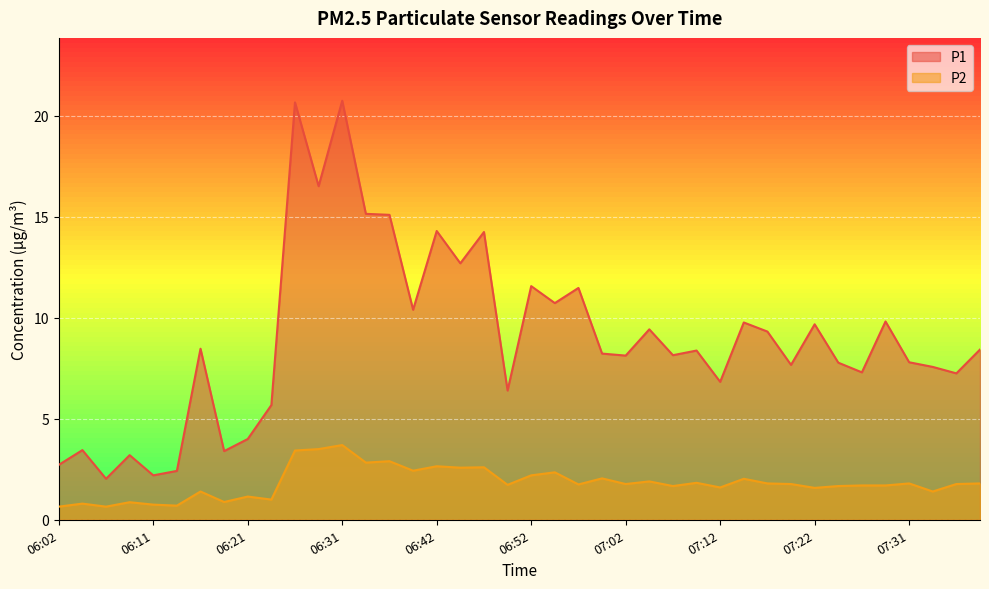

What is the label of the 18th point from the right?

06:57